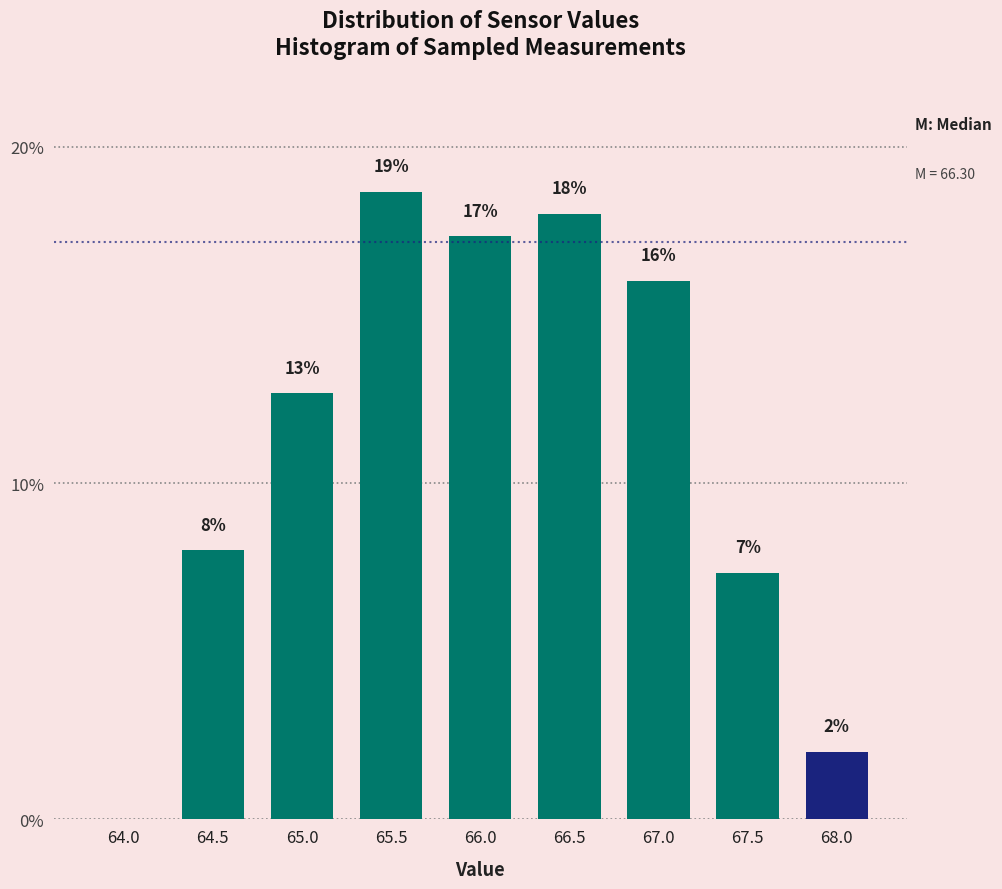

Which category has the highest value across all series?

65.5